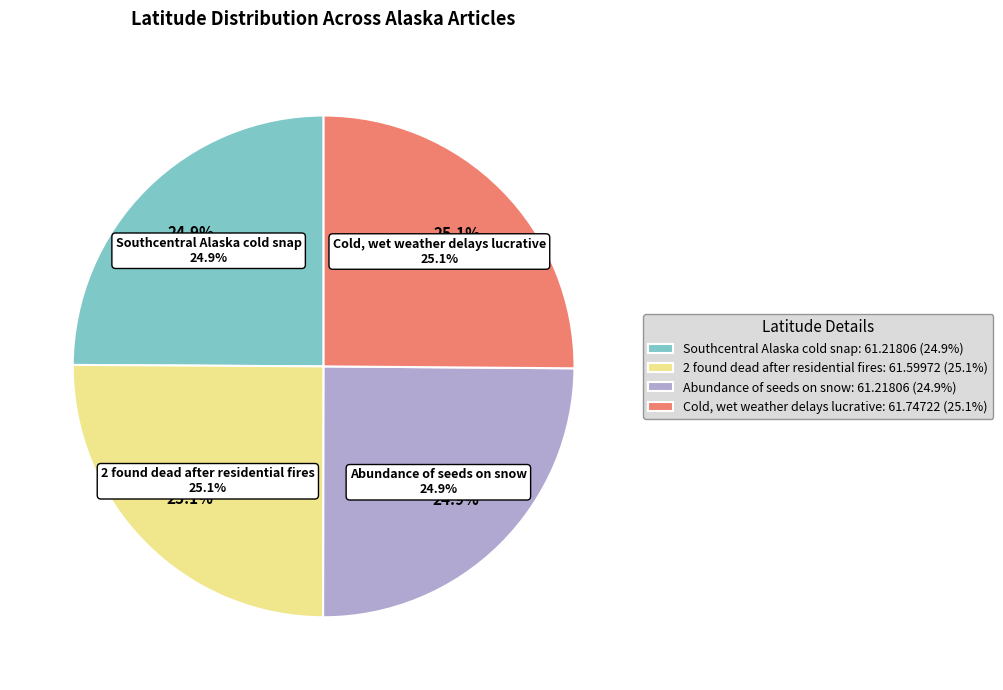

Does any single category account for the majority?

No